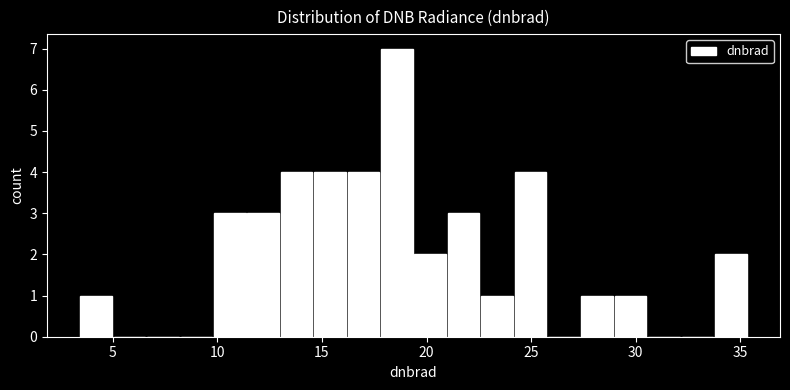

Around what value on the x-axis is the tallest bar? Give the approximate position of its centre, as read against the axis.

18.5